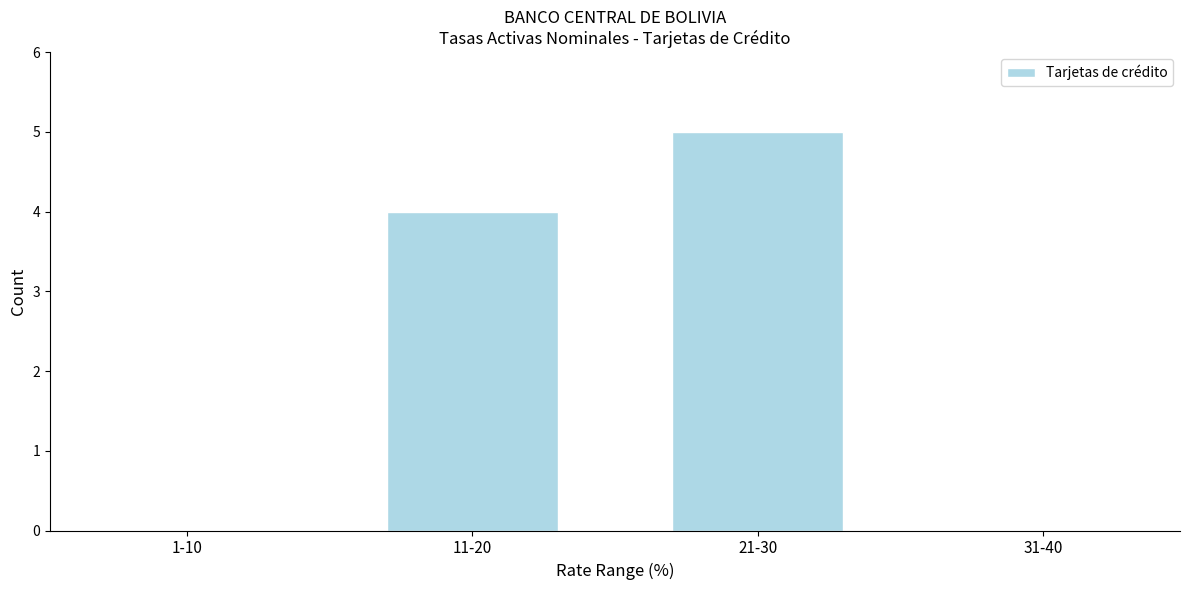

Reading right to left, what are all the values shown in this chart?

31-40=0	21-30=5	11-20=4	1-10=0